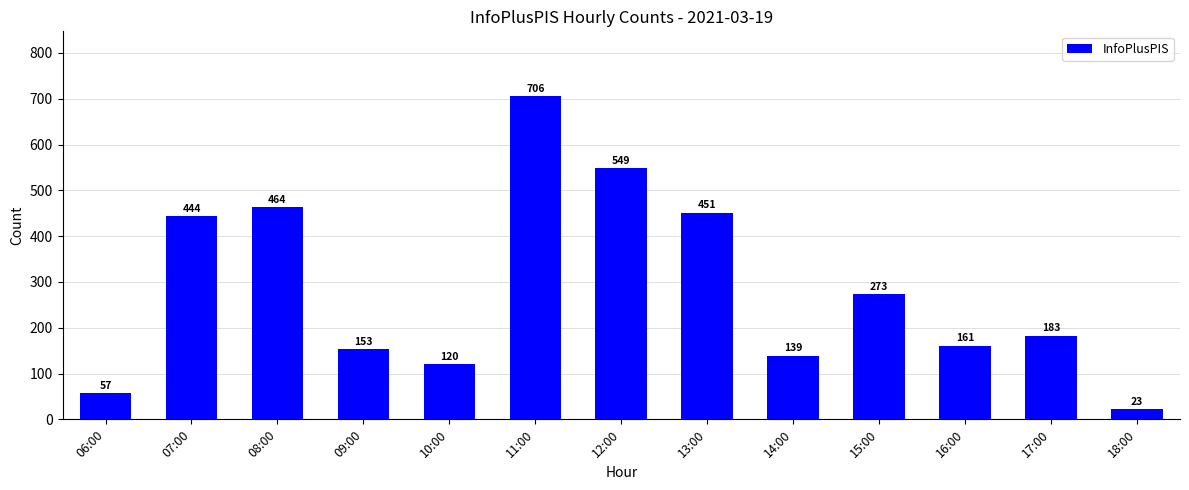

How many data points does each series have?

13